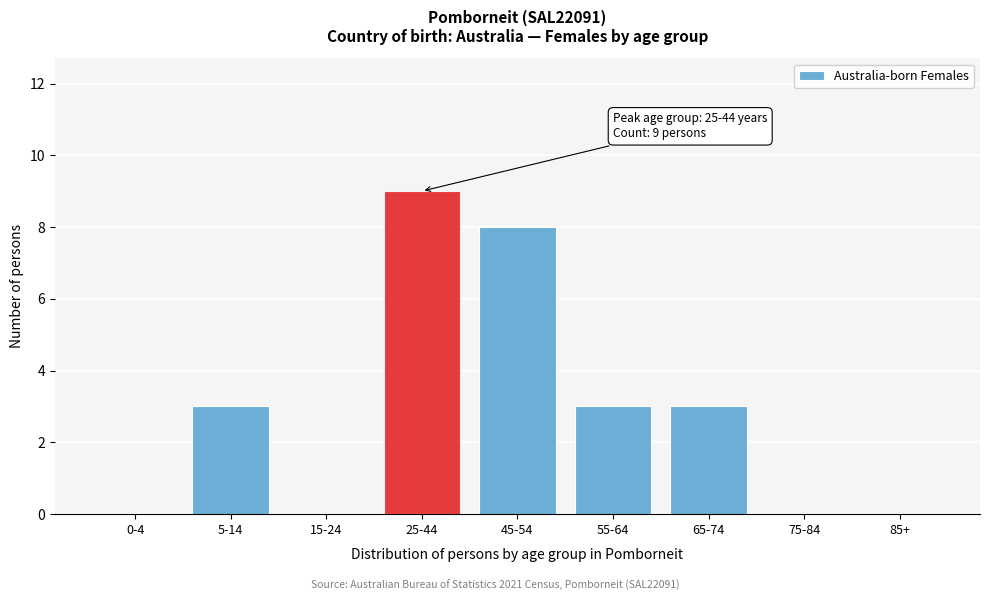

Reading right to left, list all the values displayed in this chart.

85+=0	75-84=0	65-74=3	55-64=3	45-54=8	25-44=9	15-24=0	5-14=3	0-4=0